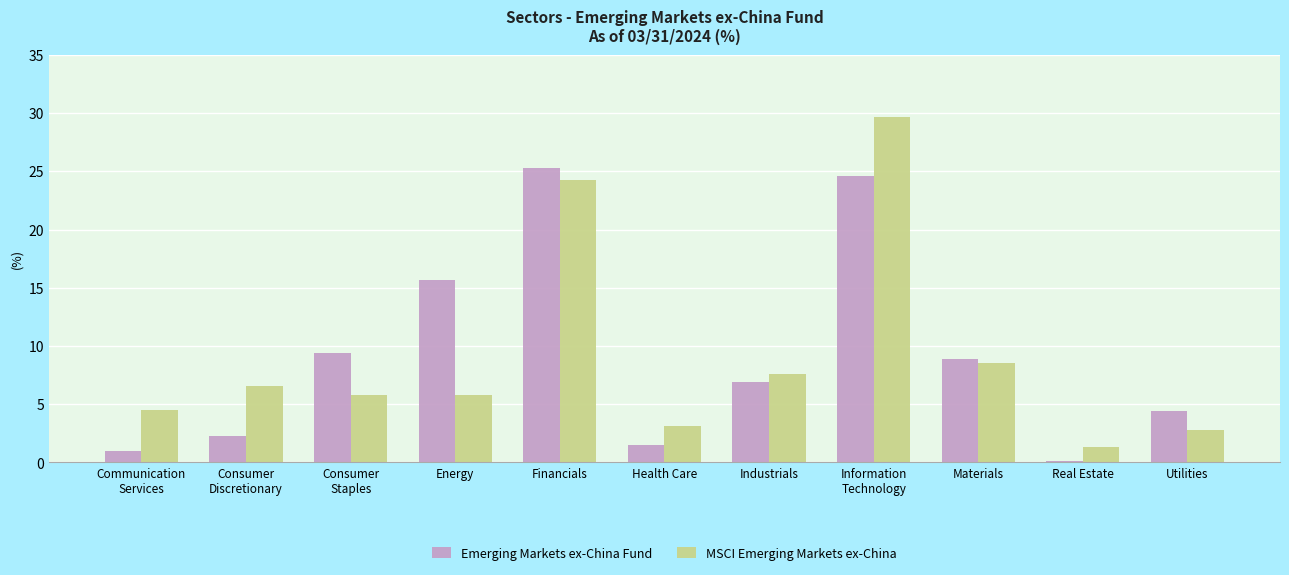

True or false: Emerging Markets ex-China Fund has a value of 11.9 at Materials.

False